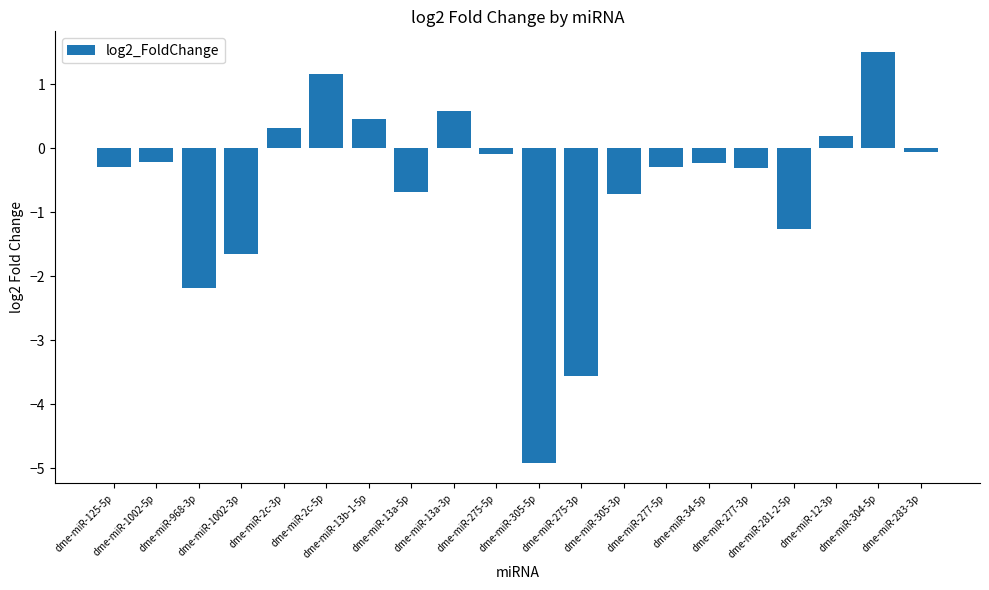

What is the minimum value shown in the chart?

-4.9